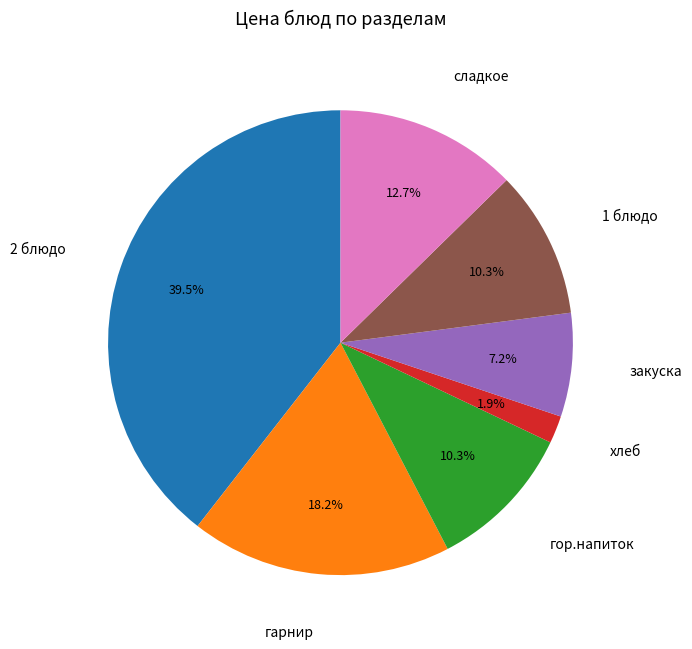

Is there a majority slice in this chart?

No